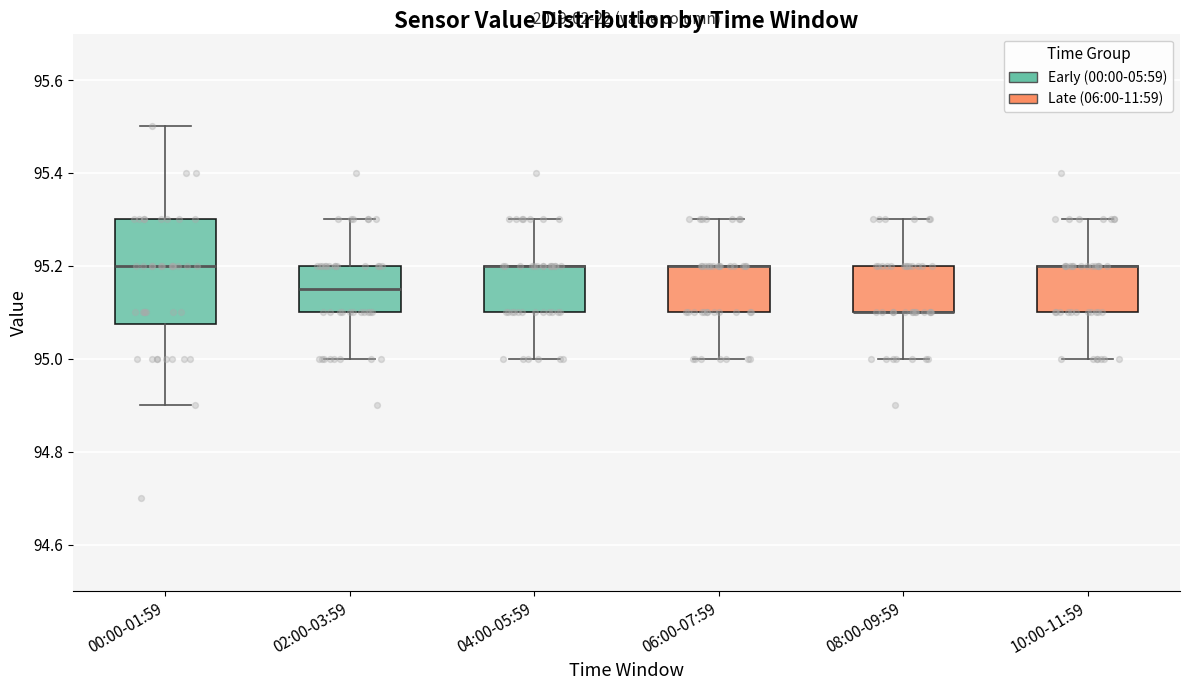

Reading left to right, read every box against the y-axis: the position of its median line, the range the box covers, and the ends of its whiskers. The values are not printed on the chart, so give them approximately, as read against the axis.

00:00-01:59: median 95.20, box 95.08 to 95.30, whiskers 94.90 to 95.50
02:00-03:59: median 95.16, box 95.10 to 95.20, whiskers 95.00 to 95.30
04:00-05:59: median 95.20 (drawn on the box's upper edge), box 95.10 to 95.20, whiskers 95.00 to 95.30
06:00-07:59: median 95.20 (drawn on the box's upper edge), box 95.10 to 95.20, whiskers 95.00 to 95.30
08:00-09:59: median 95.10 (drawn on the box's lower edge), box 95.10 to 95.20, whiskers 95.00 to 95.30
10:00-11:59: median 95.20 (drawn on the box's upper edge), box 95.10 to 95.20, whiskers 95.00 to 95.30